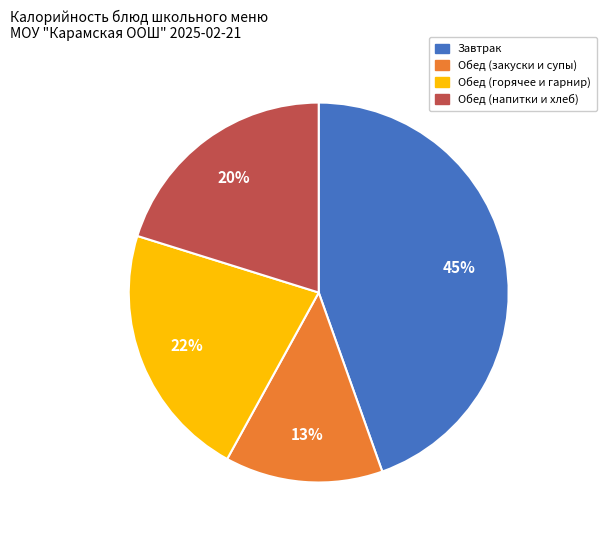

Count the number of slices in the pie.

4